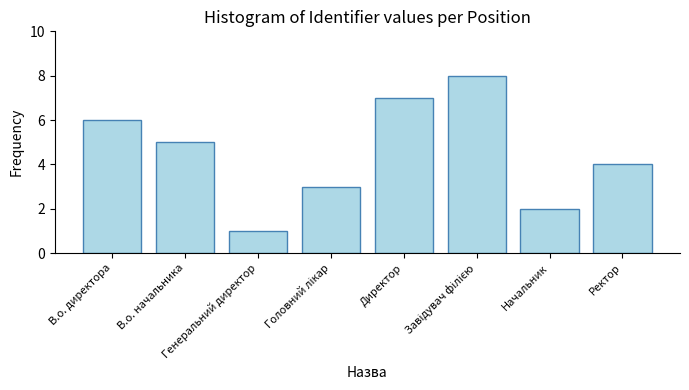

What is the difference between the maximum and minimum values?

7